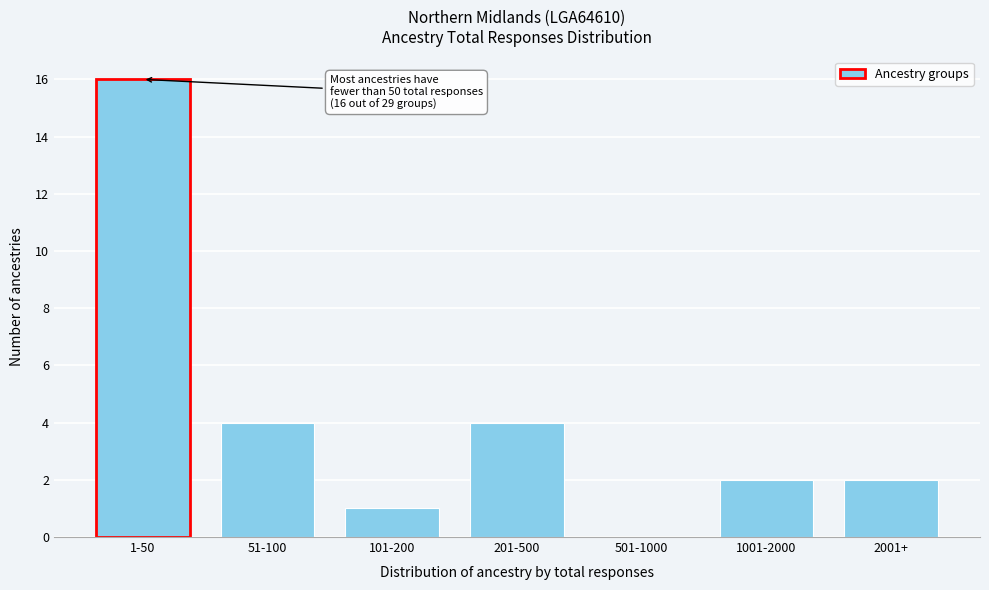

Reading left to right, list all the values displayed in this chart.

1-50=16	51-100=4	101-200=1	201-500=4	501-1000=0	1001-2000=2	2001+=2